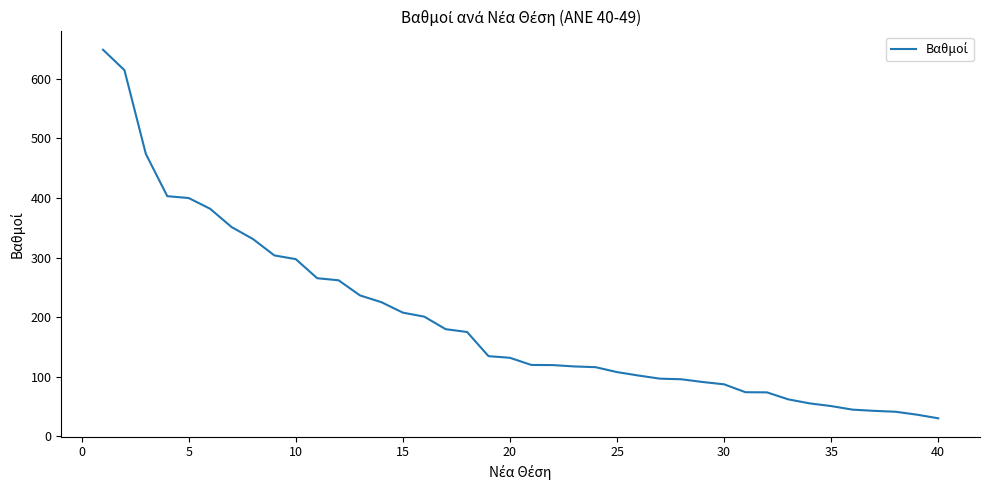

What is the smallest value displayed?

30.5